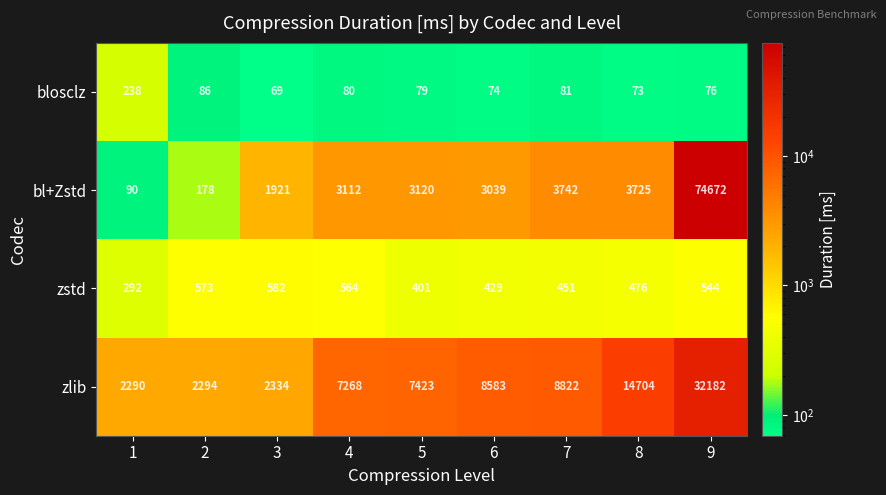

What is the smallest value displayed?

69